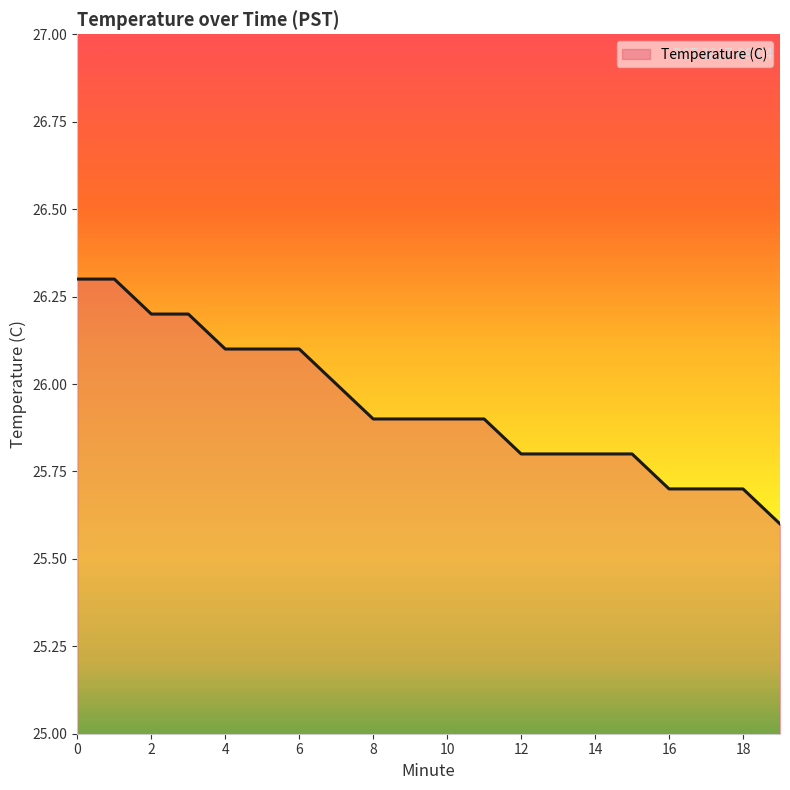

What is the minimum value shown in the chart?

25.6